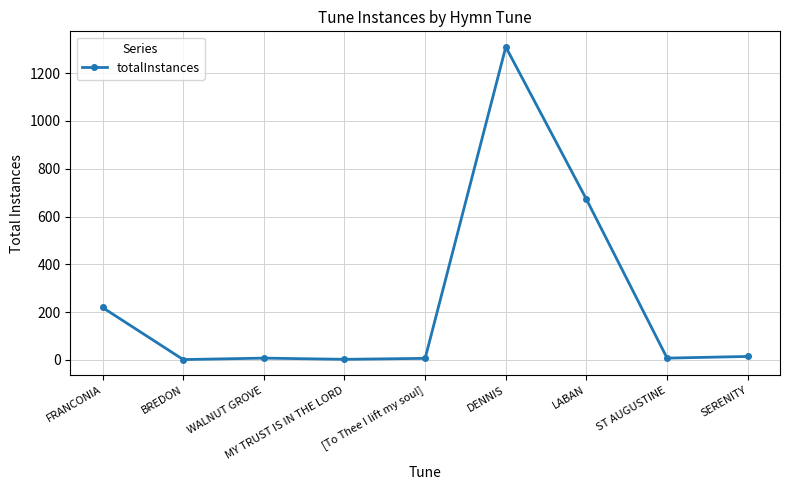

Is this an area chart (filled region under the line)?

No